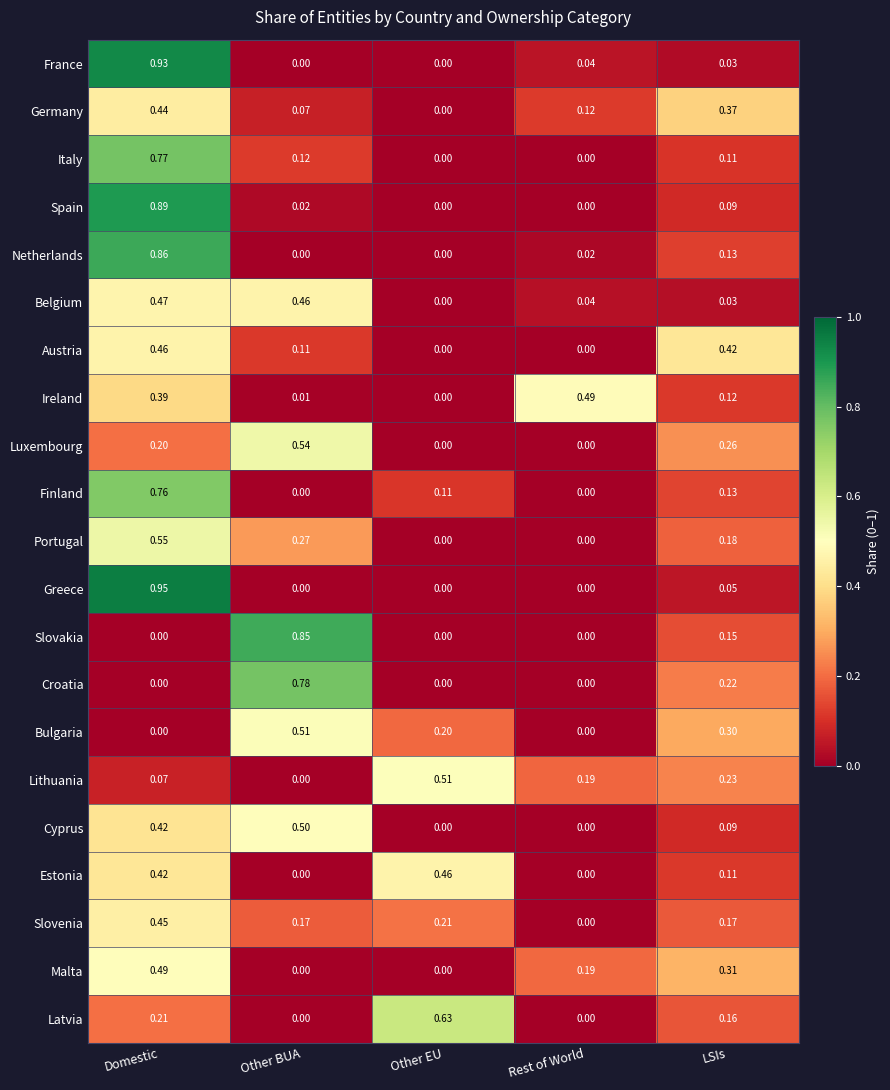

Which series has the widest spread of values?

Greece